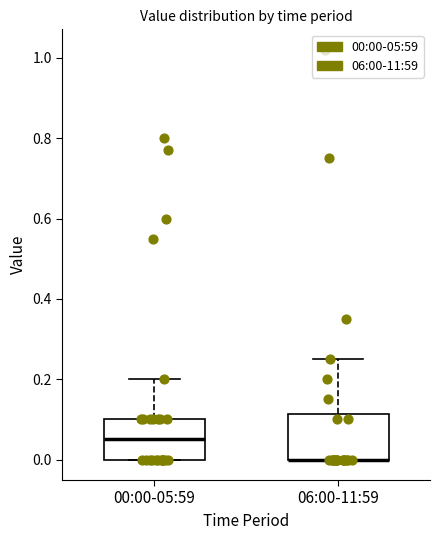

Where is the lower edge of the box for 06:00-11:59 on the y-axis? The values are not printed on the chart, so give them approximately, as read against the axis.

0.00